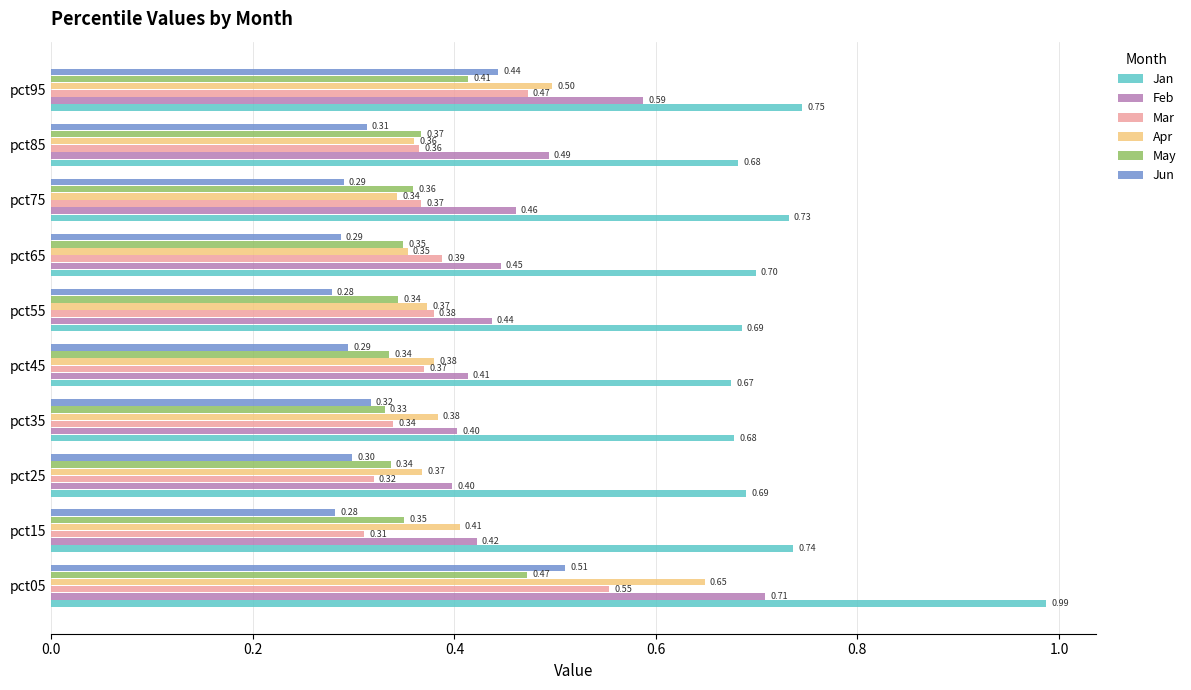

What are all the series names shown in the legend?

Jan, Feb, Mar, Apr, May, Jun